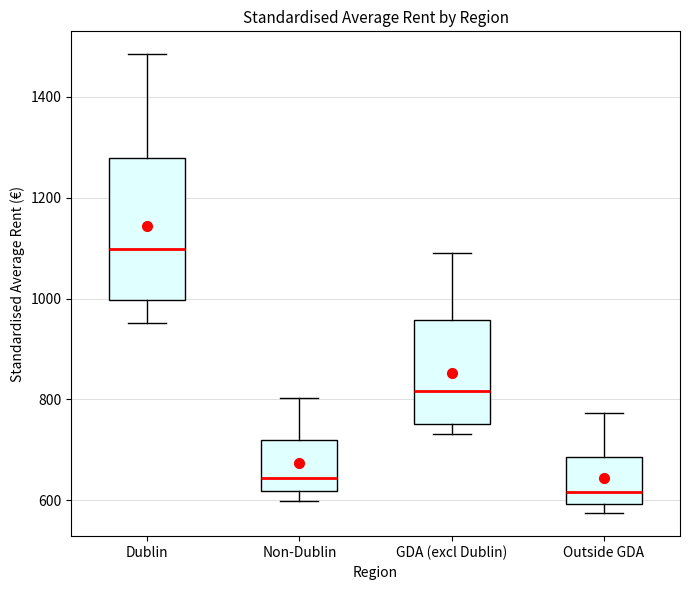

Which box is the tallest, from its lower edge to its upper edge?

Dublin